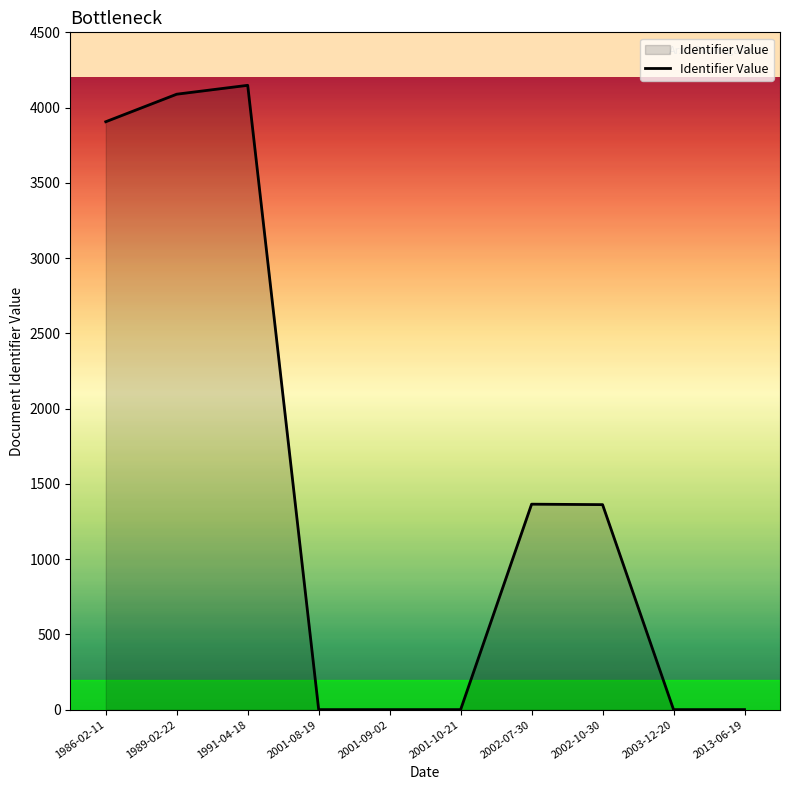

What is the difference between the maximum and minimum values?

4148